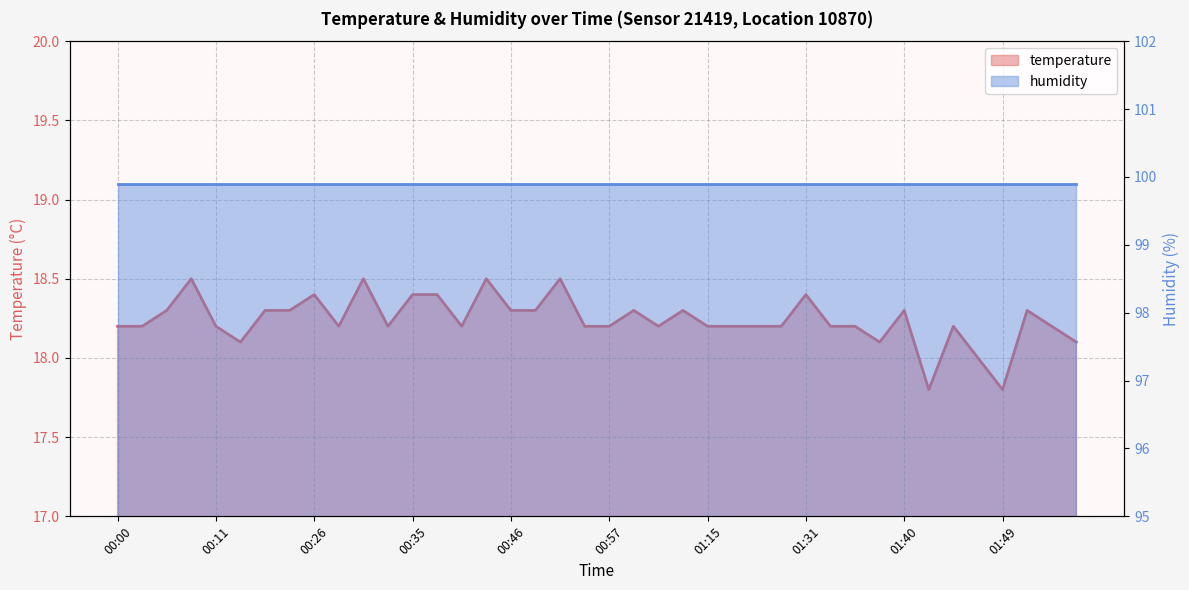

List the labels in order of value, largest first.

00:09, 00:31, 00:44, 00:51, 00:26, 00:35, 00:37, 01:31, 00:04, 00:21, 00:24, 00:46, 00:49, 01:00, 01:07, 01:40, 01:51, 00:00, 00:02, 00:11, 00:29, 00:33, 00:42, 00:53, 00:57, 01:02, 01:15, 01:17, 01:19, 01:21, 01:33, 01:35, 01:44, 01:57, 00:18, 01:38, 01:59, 01:47, 01:42, 01:49